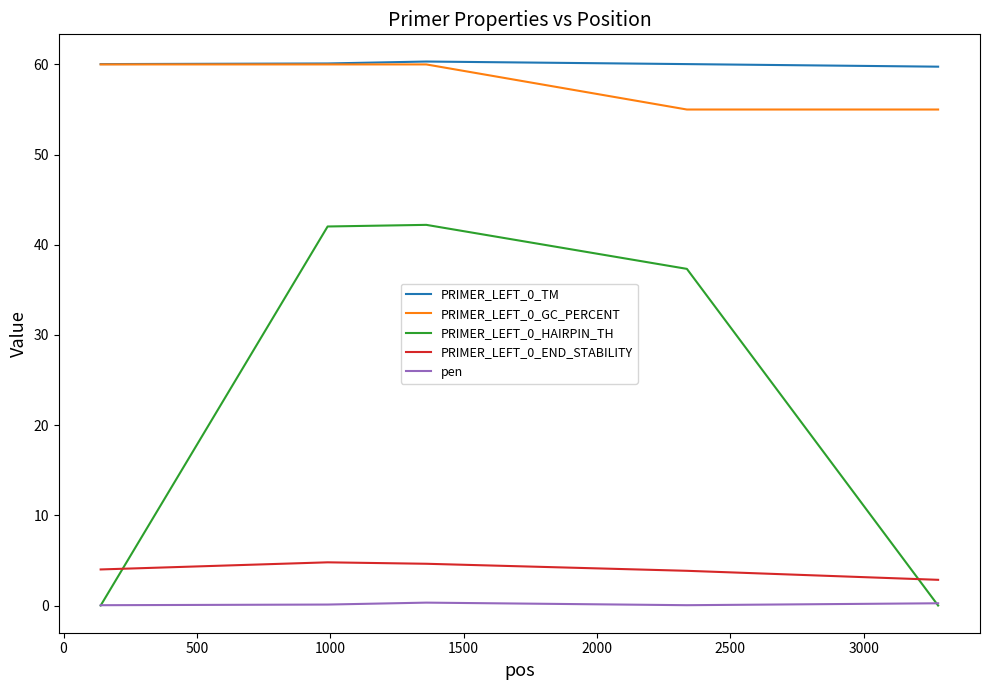

What is the minimum value for PRIMER_LEFT_0_END_STABILITY?

2.9